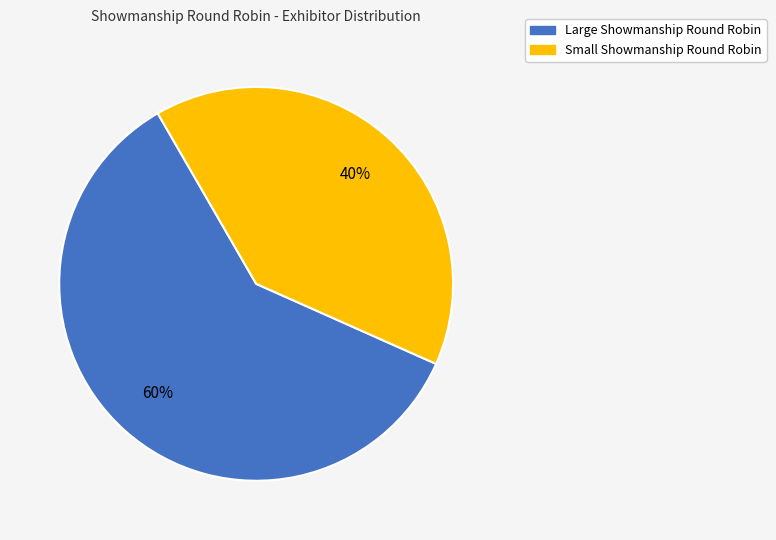

Count the number of slices in the pie.

2